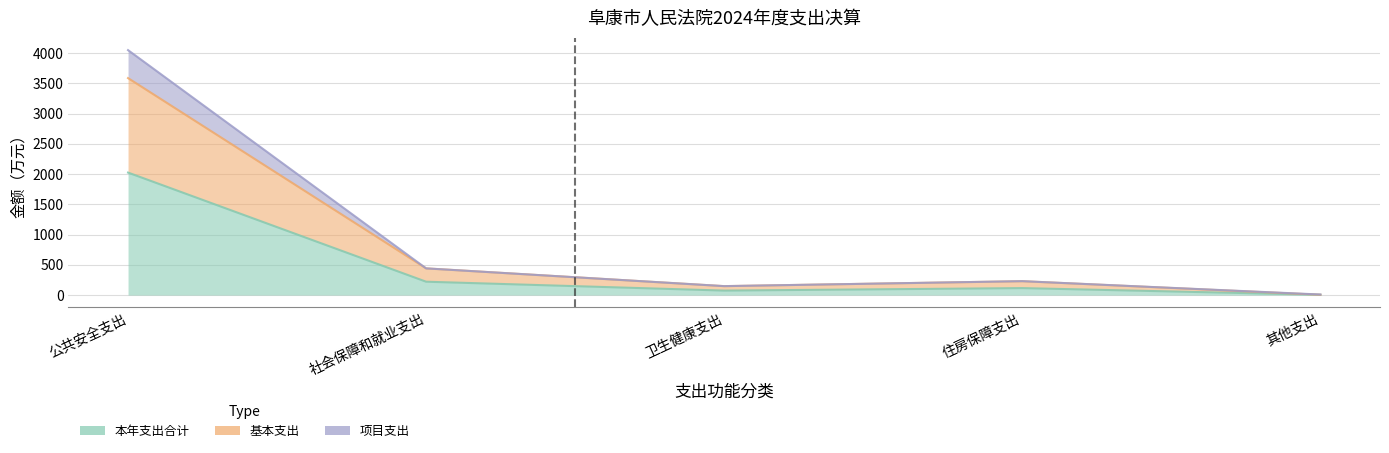

Where is 项目支出 nearest to the value 2029?

社会保障和就业支出